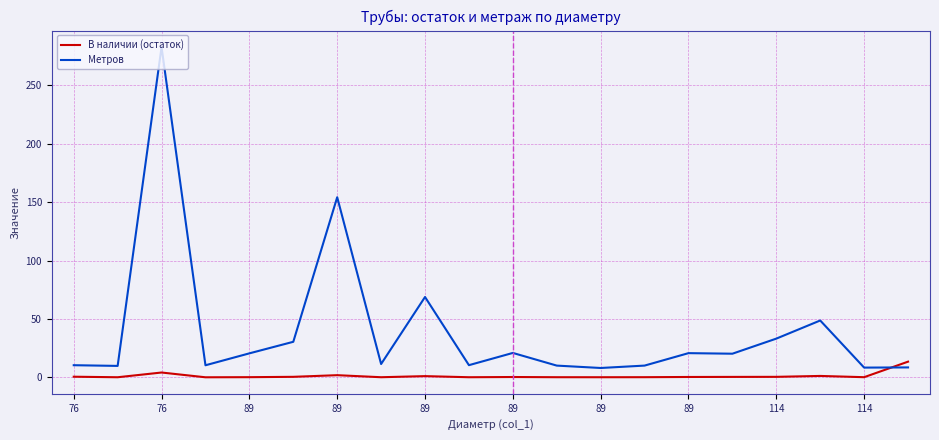

Which series has the widest spread of values?

Метров